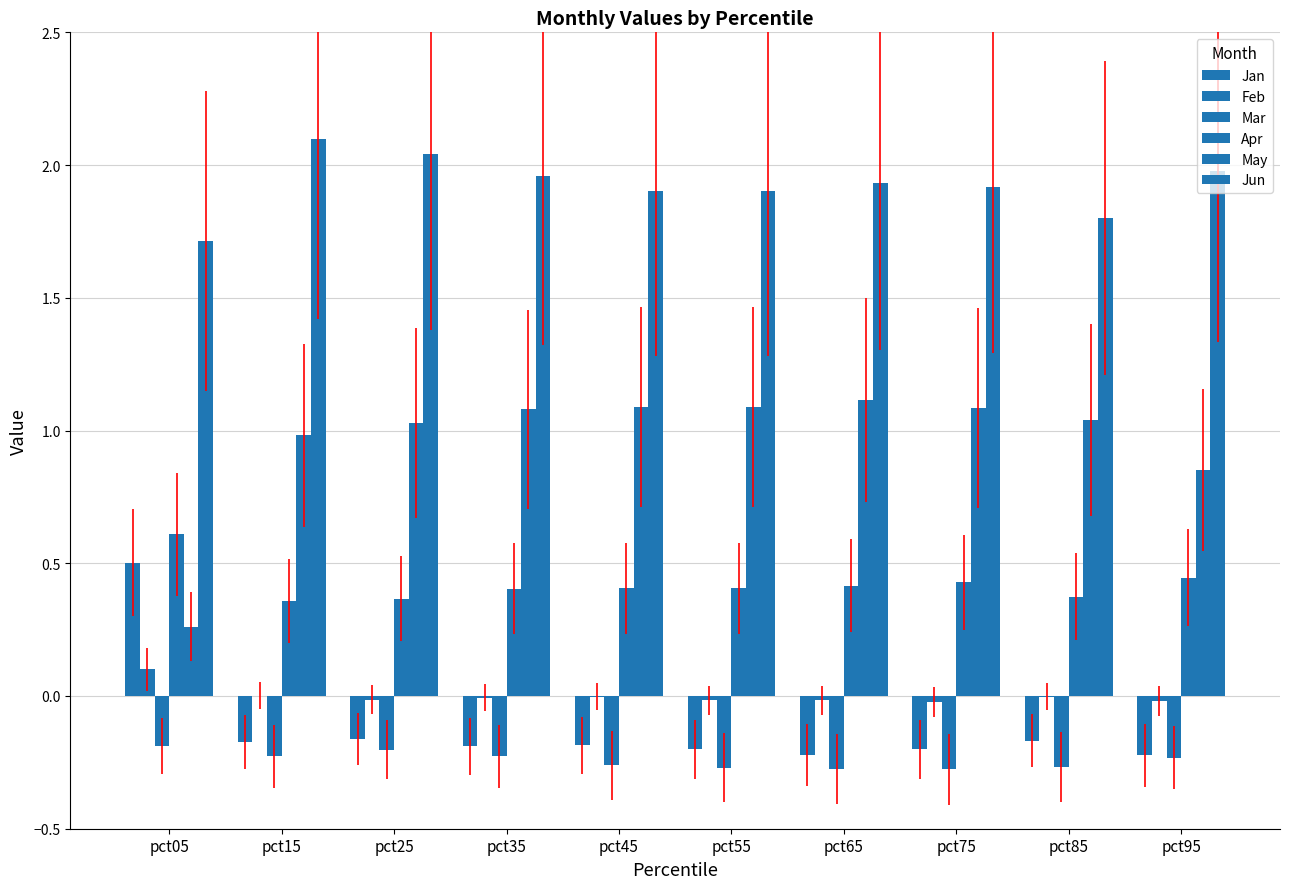

How many categories are shown in the chart?

10